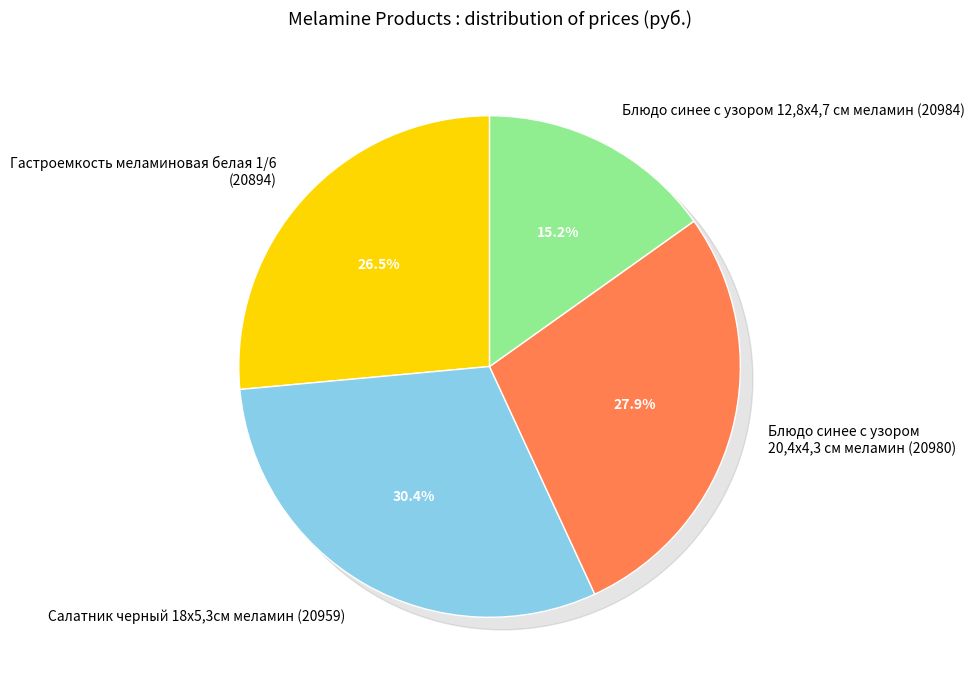

To the nearest percent, what is the average slice percentage?

25%